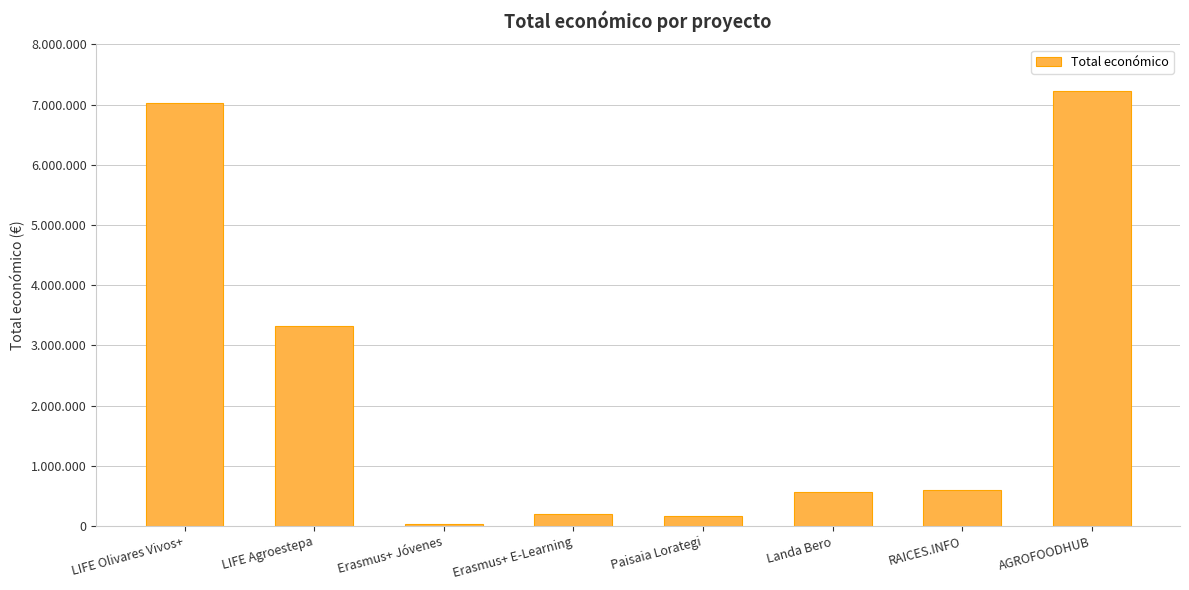

Which label corresponds to the largest value in the chart?

AGROFOODHUB